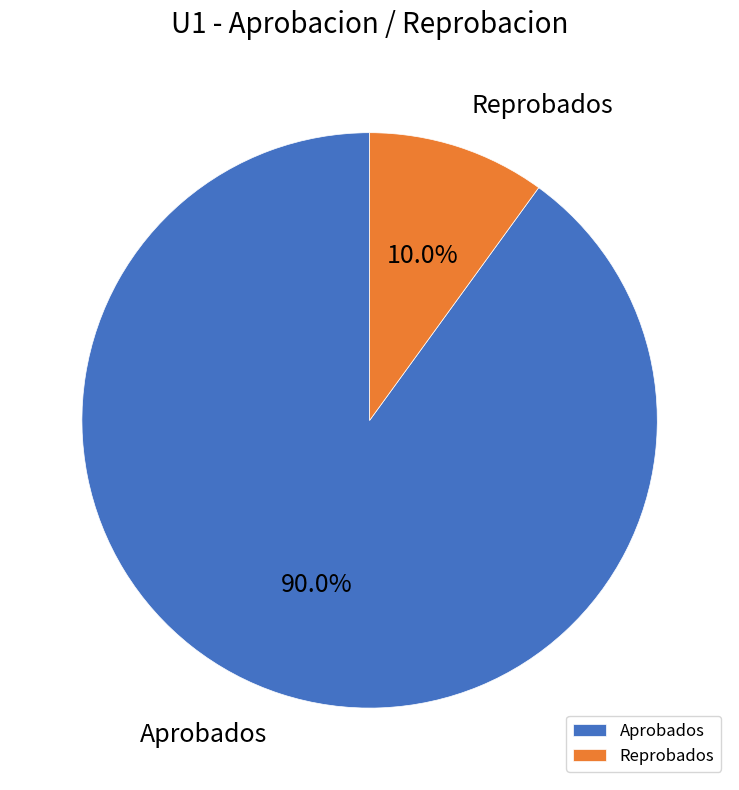

To the nearest percent, what percentage of the pie is Reprobados?

10%